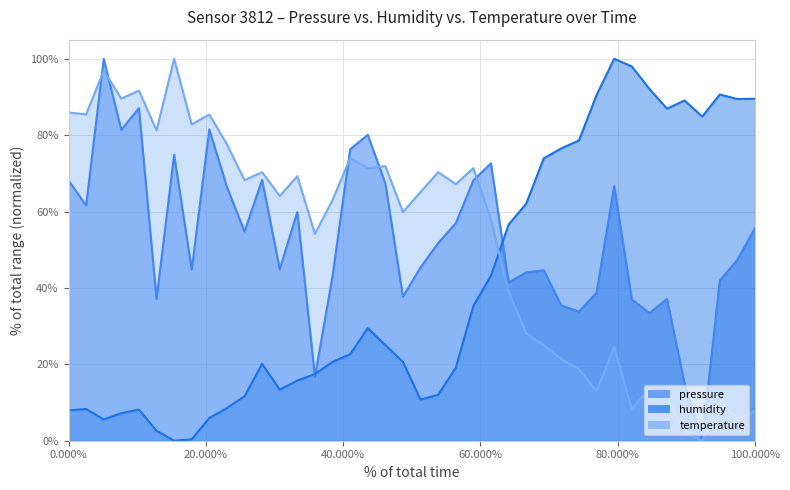

What is the value of the pressure point at the 8th from the left?

0.4